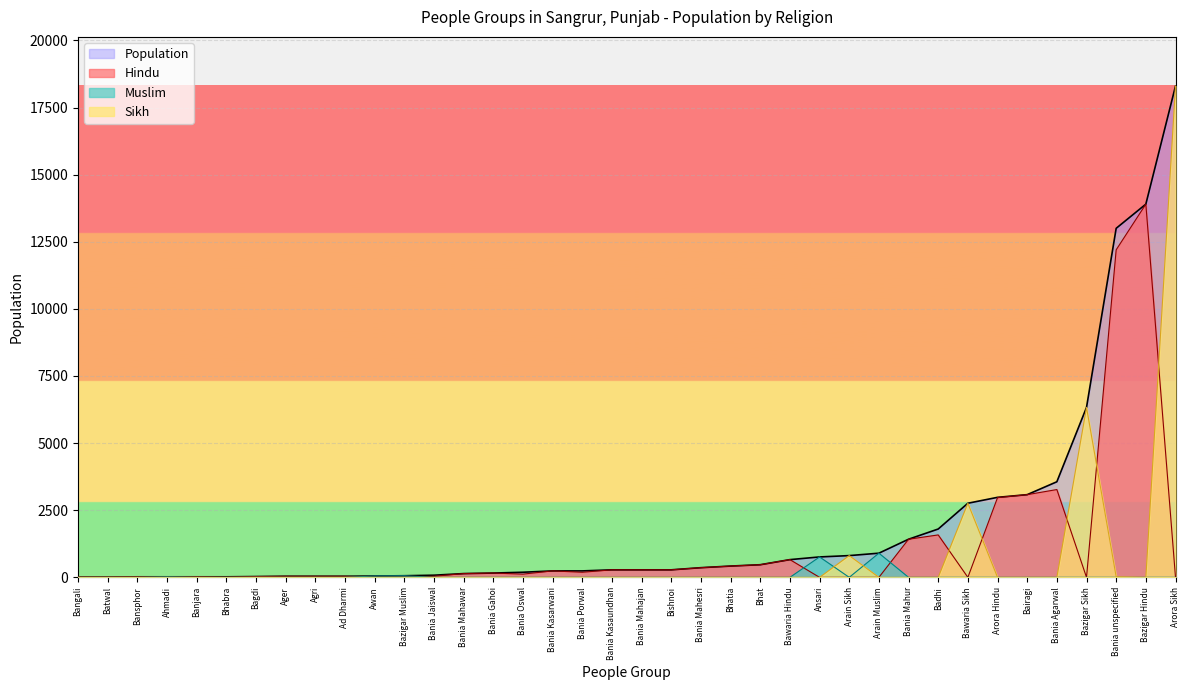

Is it true that Population equals 660 at Bawaria Hindu?

True